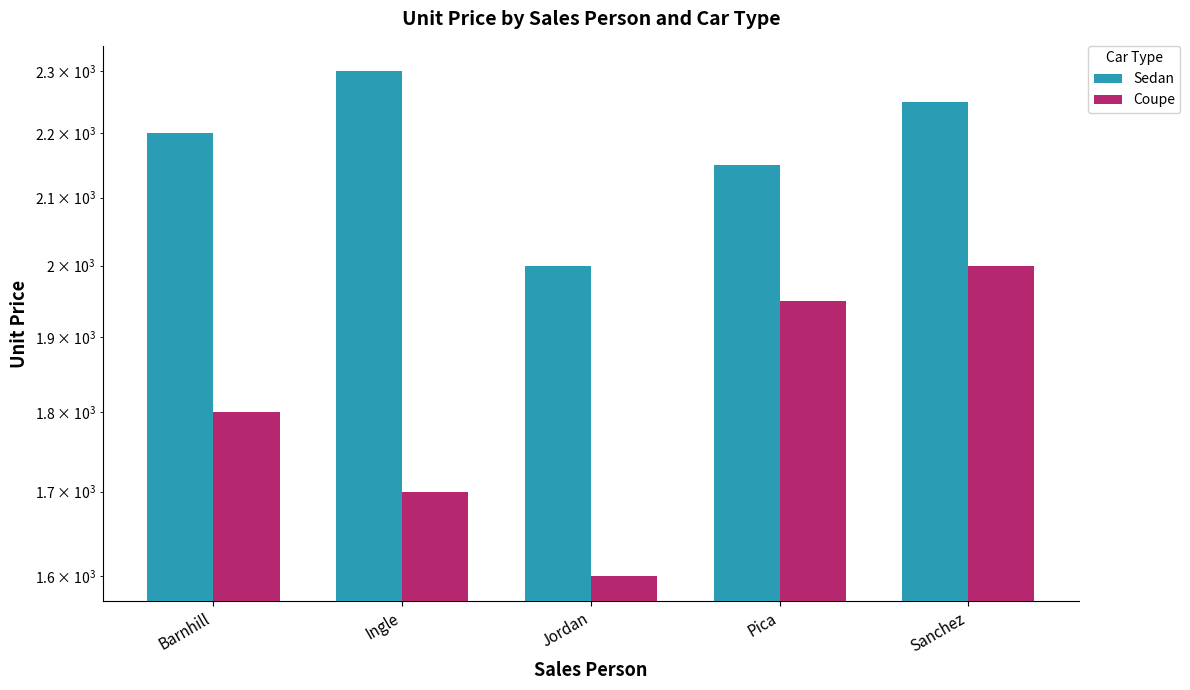

What is the total value across all series at Pica?

4100